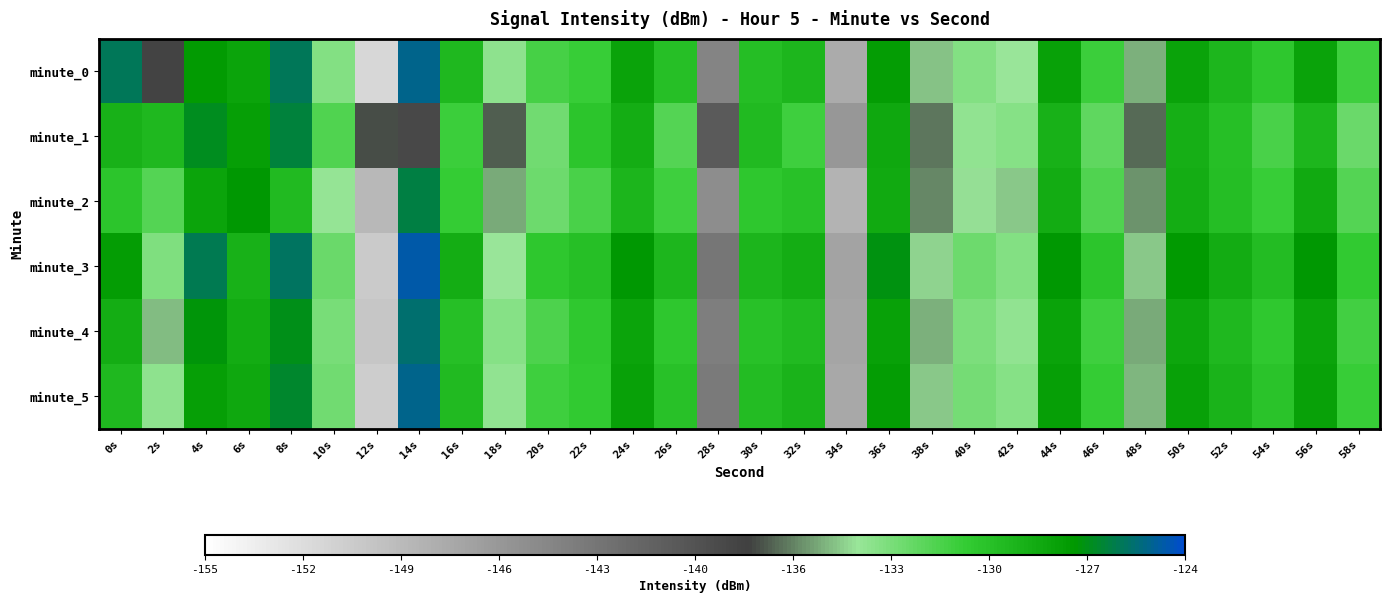

Rank the series by their maximum value, from lowest to highest.

minute_1, minute_2, minute_4, minute_5, minute_0, minute_3